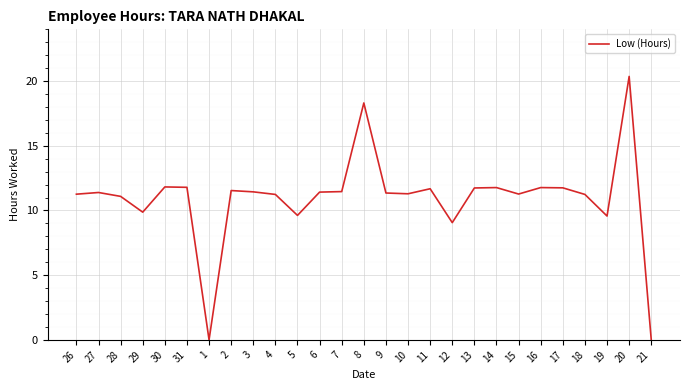

What value does the data have at 14?

11.8